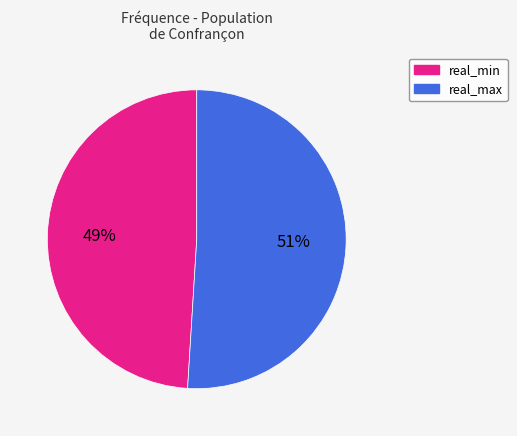

What percentage is the real_min slice, to the nearest percent?

49%